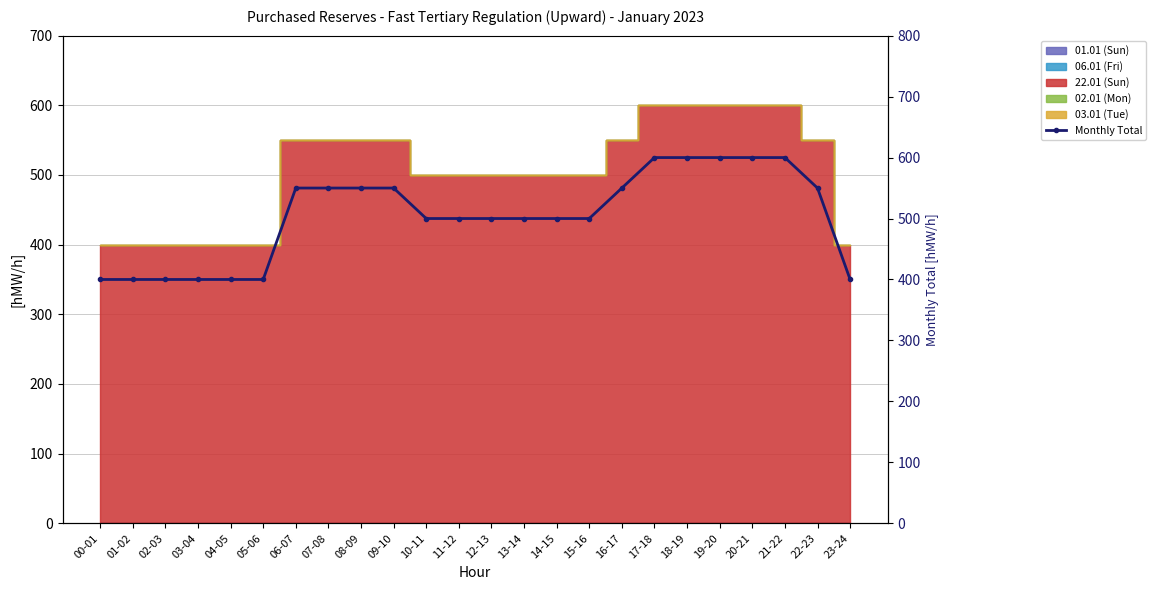

List the labels in order of value, smallest first.

00-01, 01-02, 02-03, 03-04, 04-05, 05-06, 23-24, 10-11, 11-12, 12-13, 13-14, 14-15, 15-16, 06-07, 07-08, 08-09, 09-10, 16-17, 22-23, 17-18, 18-19, 19-20, 20-21, 21-22